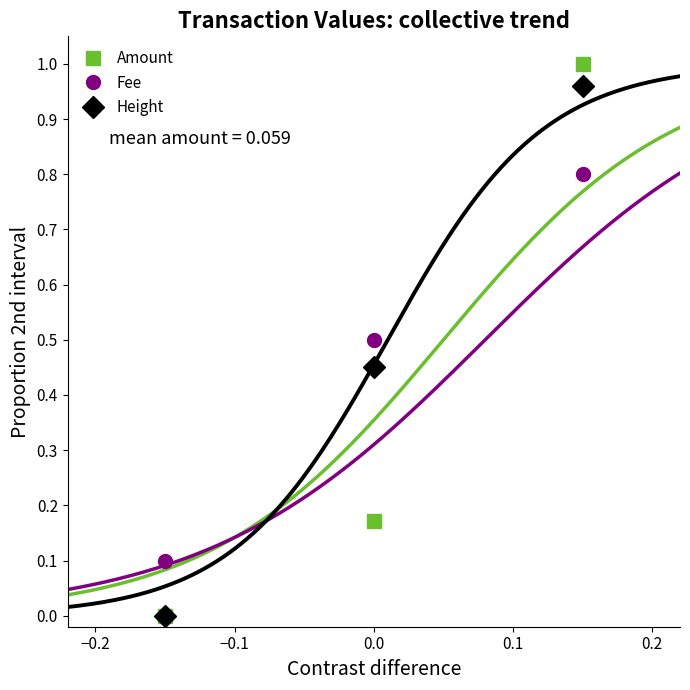

What is the value of the Fee point at the 3rd from the left?

0.8